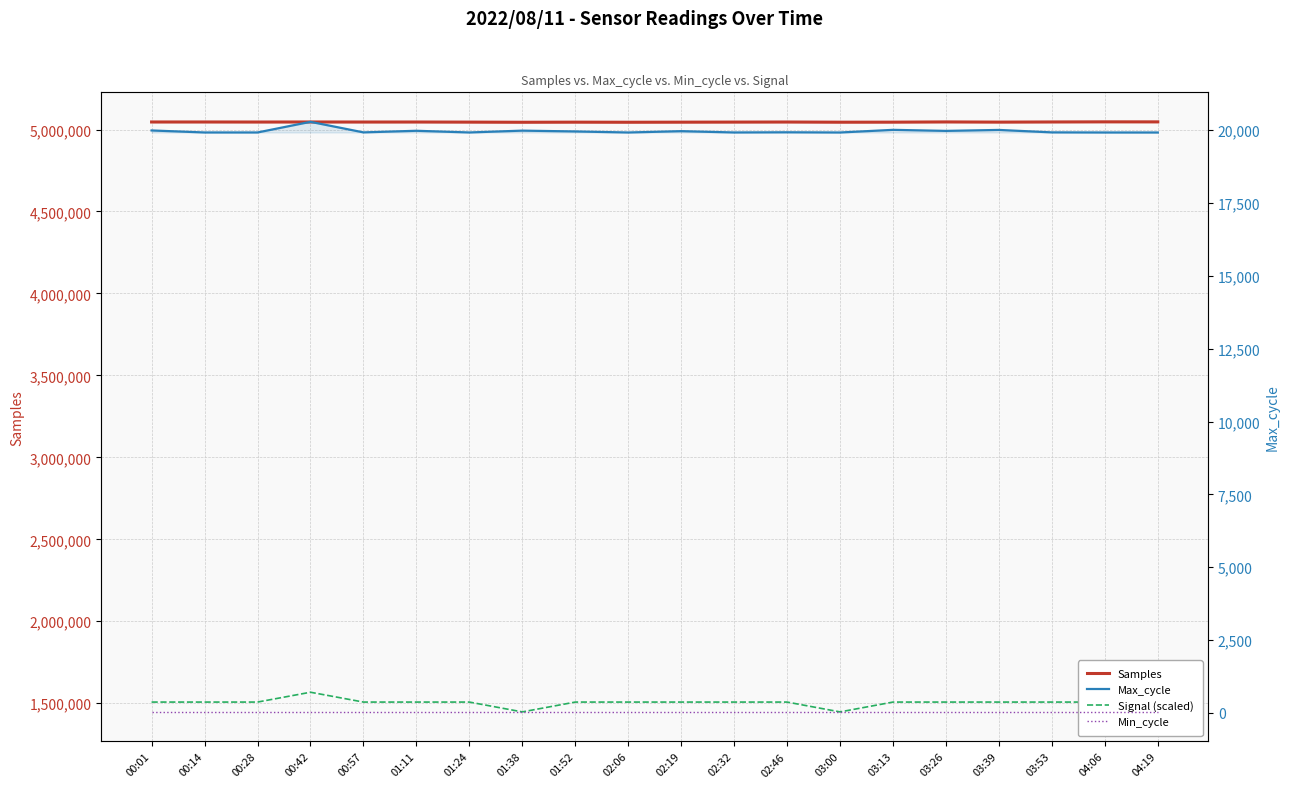

Is the value of Min_cycle at 02:19 greater than the value of Samples at 03:26?

No